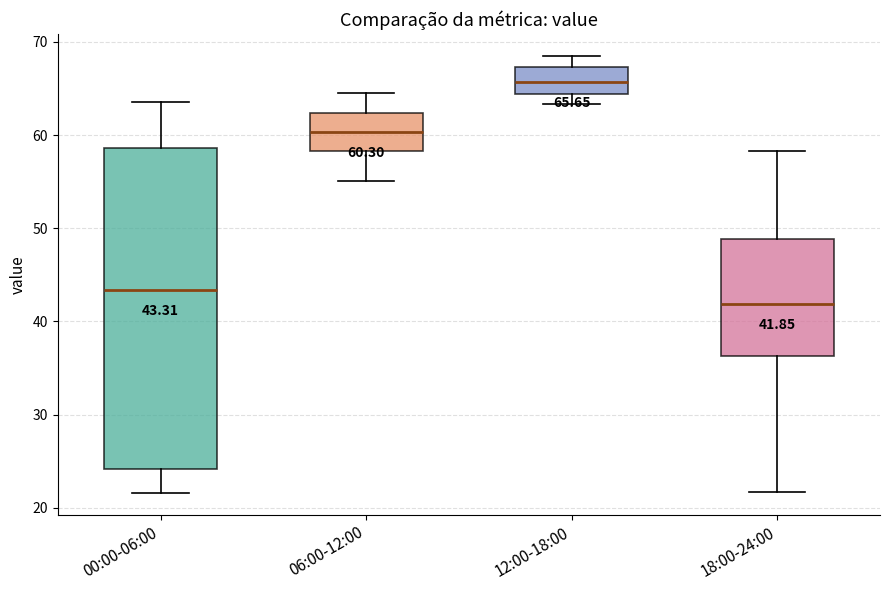

Comparing the boxes themselves (not the whiskers), which one is the tallest?

00:00-06:00